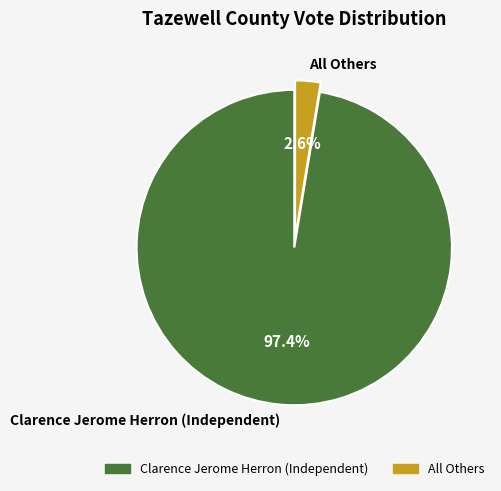

How many segments does this pie chart have?

2